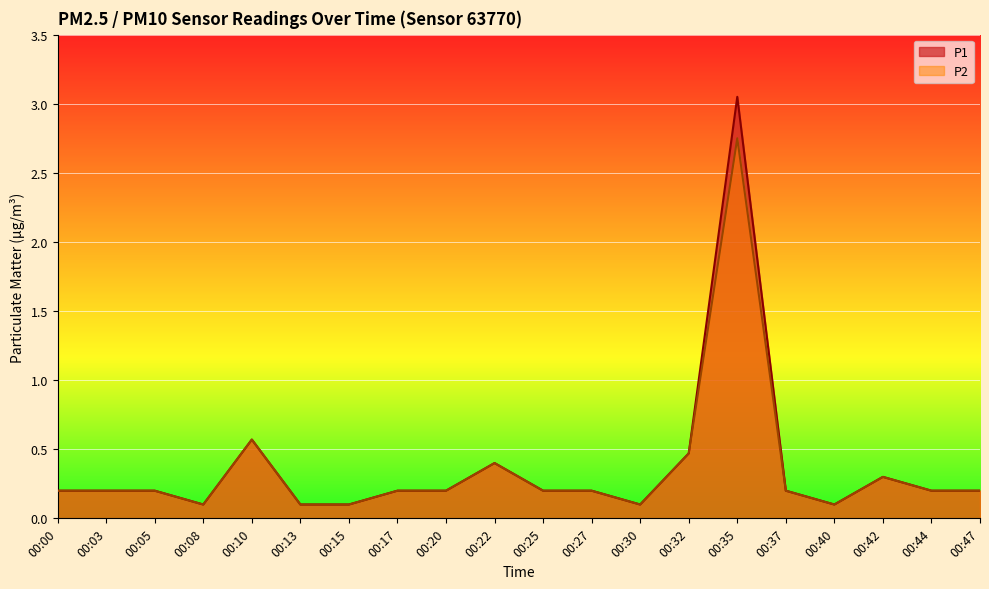

Reading left to right, transcribe all the data shown in this chart.

P1: 00:00=0.2	00:03=0.2	00:05=0.2	00:08=0.1	00:10=0.6	00:13=0.1	00:15=0.1	00:17=0.2	00:20=0.2	00:22=0.4	00:25=0.2	00:27=0.2	00:30=0.1	00:32=0.5	00:35=3.0	00:37=0.2	00:40=0.1	00:42=0.3	00:44=0.2	00:47=0.2
P2: 00:00=0.2	00:03=0.2	00:05=0.2	00:08=0.1	00:10=0.6	00:13=0.1	00:15=0.1	00:17=0.2	00:20=0.2	00:22=0.4	00:25=0.2	00:27=0.2	00:30=0.1	00:32=0.5	00:35=2.8	00:37=0.2	00:40=0.1	00:42=0.3	00:44=0.2	00:47=0.2